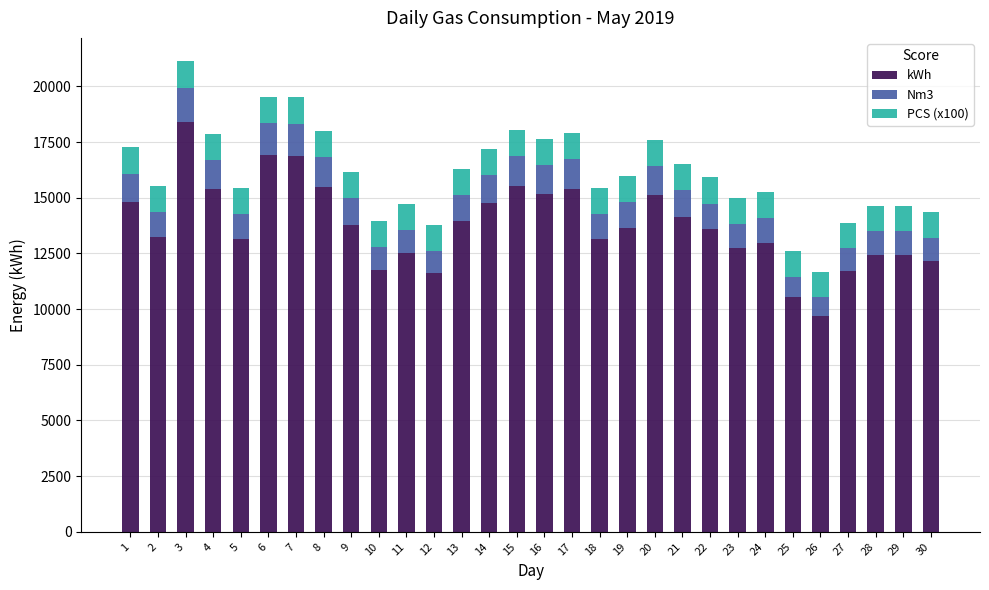

What is the total value across all series at 22?

15910.5